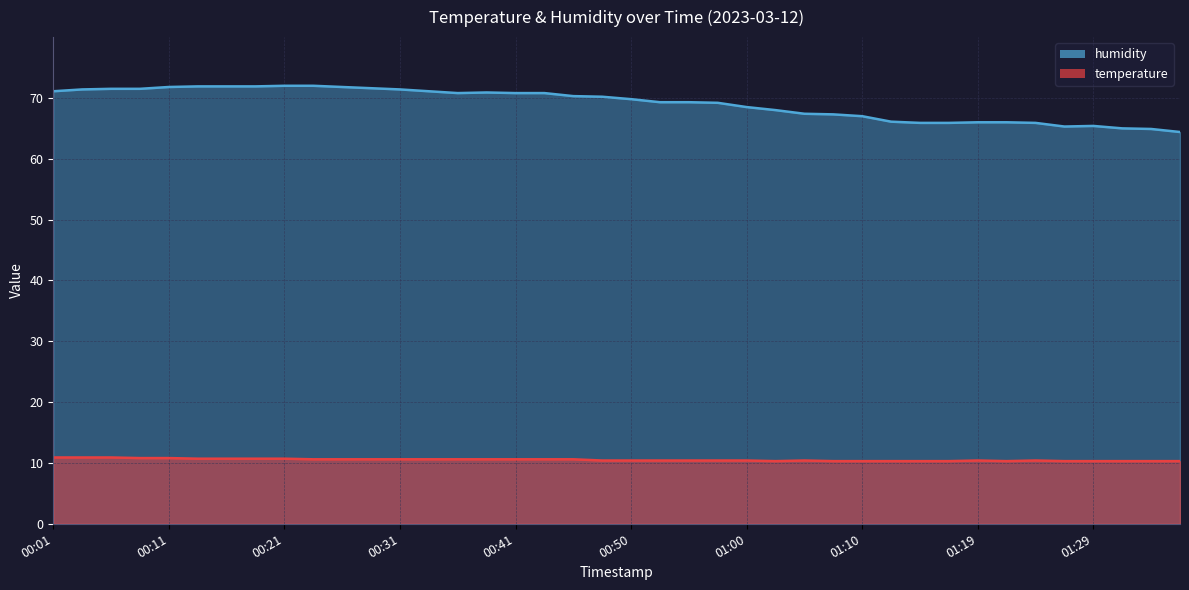

Is the value of temperature at 00:04 greater than the value of humidity at 00:48?

No